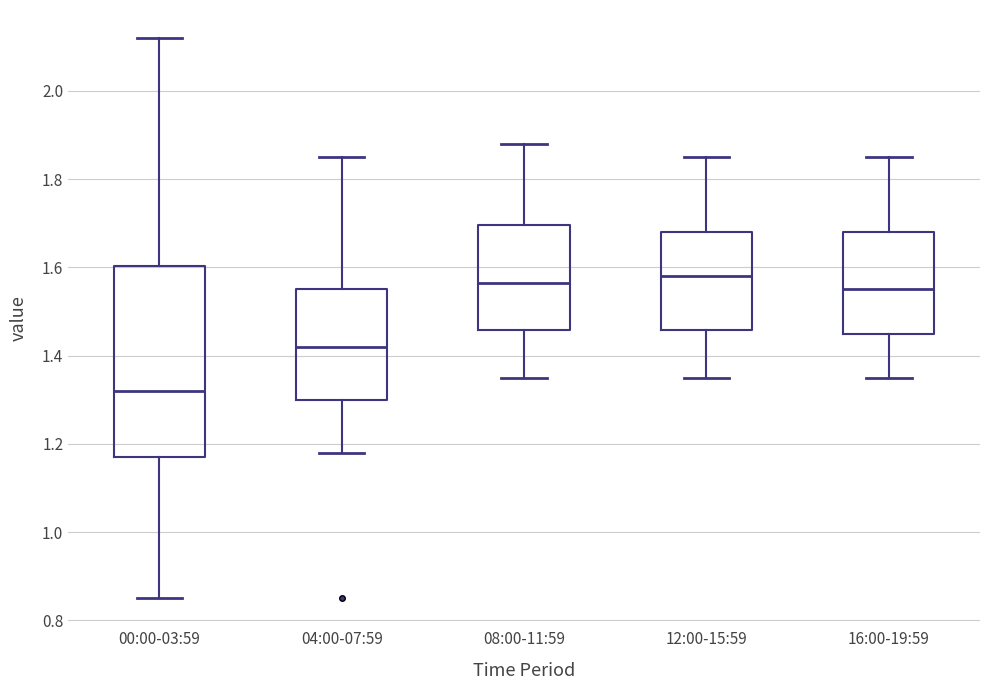

Where does the median line of the box for 16:00-19:59 sit on the y-axis? The values are not printed on the chart, so give them approximately, as read against the axis.

1.56